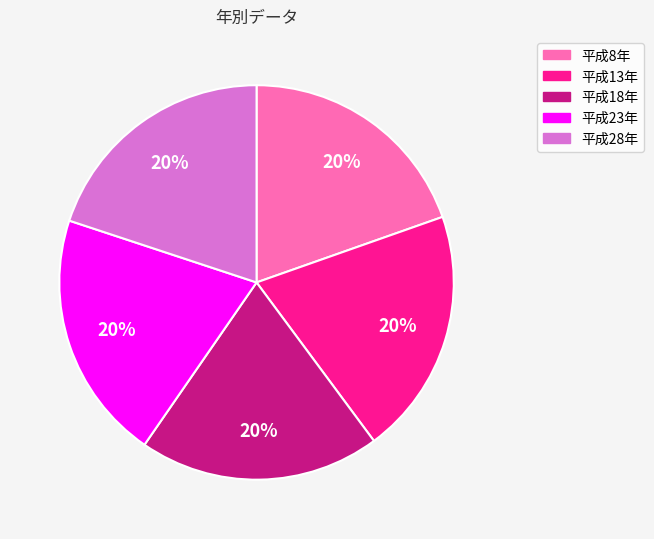

Does 平成23年 represent more than half of the total?

No